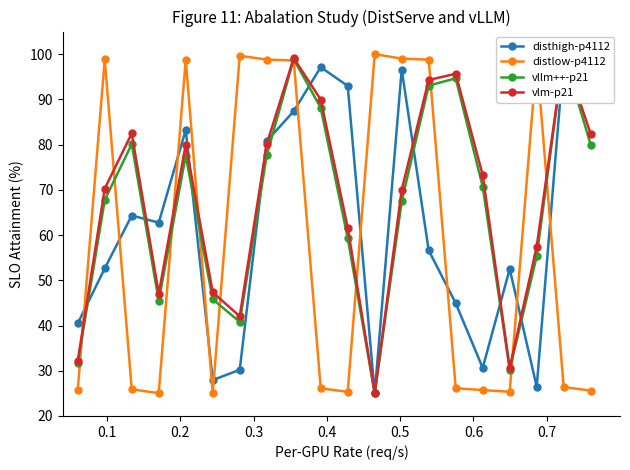

What is the minimum value for distlow-p4112?

25.0